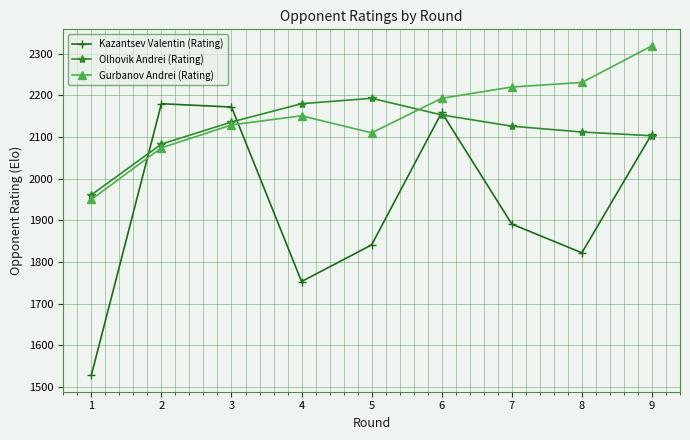

Is it true that Kazantsev Valentin (Rating) equals 718 at 8?

False